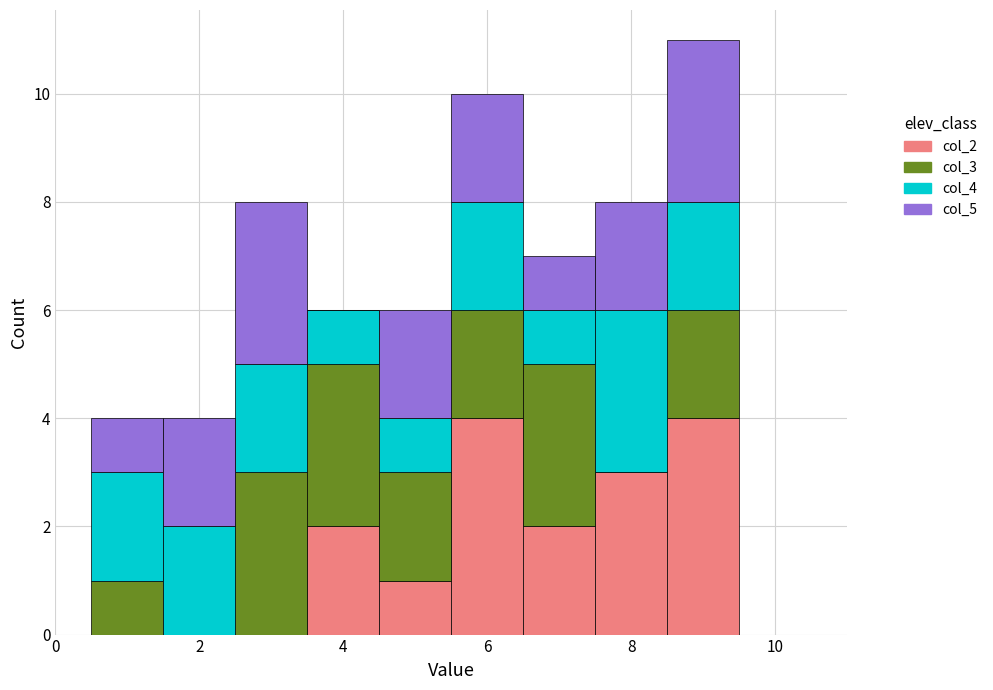

What is the total height of the stacked bar covering 2.5 to 3.5 on the x-axis? Neither the bar edges nor the heights are printed on the chart, so give them approximately, as read against the axes.

8